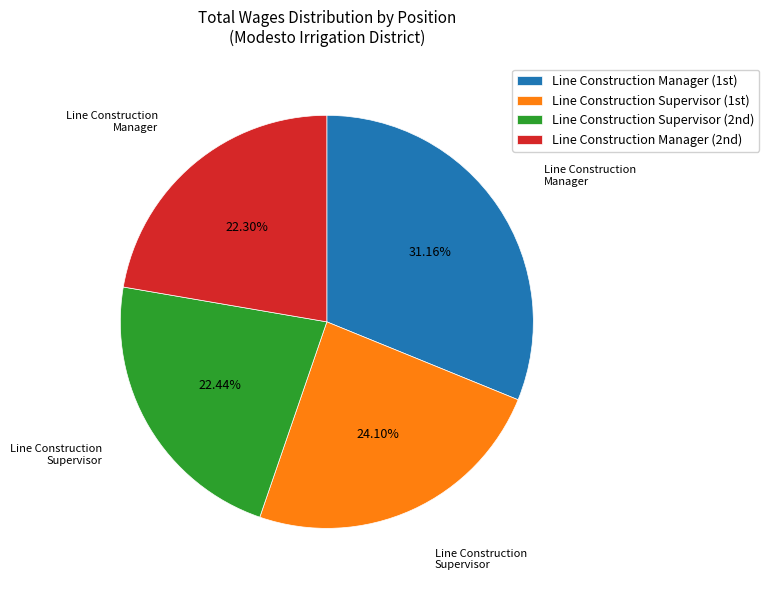

Is there a majority slice in this chart?

No